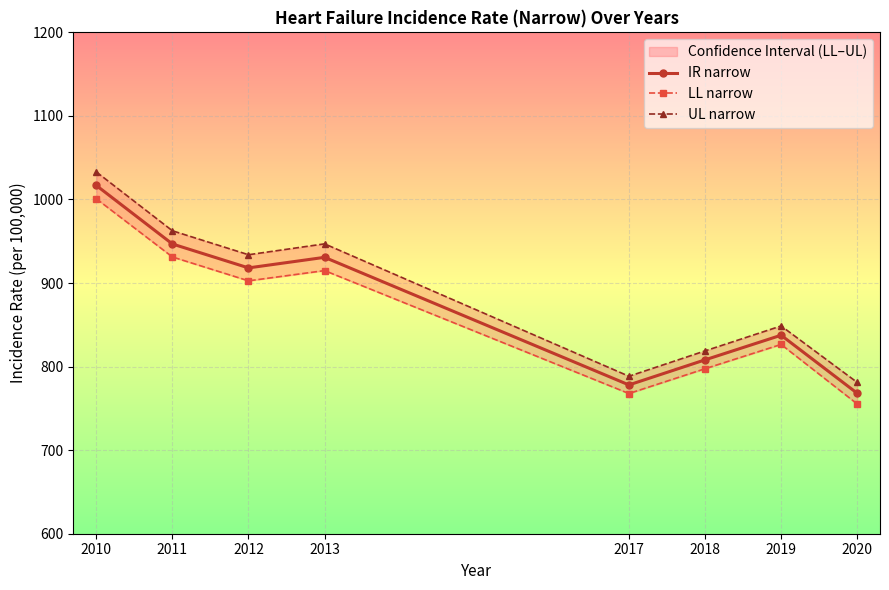

What is the value of the IR narrow point at the 7th from the left?

837.5